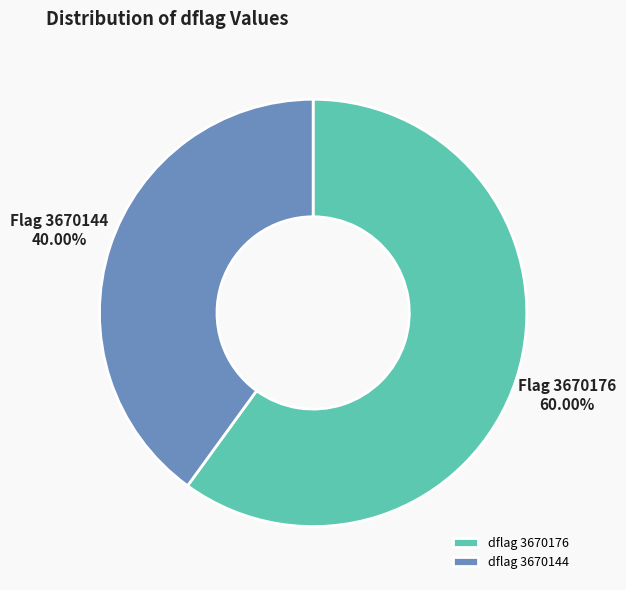

Approximately how many times larger is the value at dflag 3670144 compared to dflag 3670176?

0.7